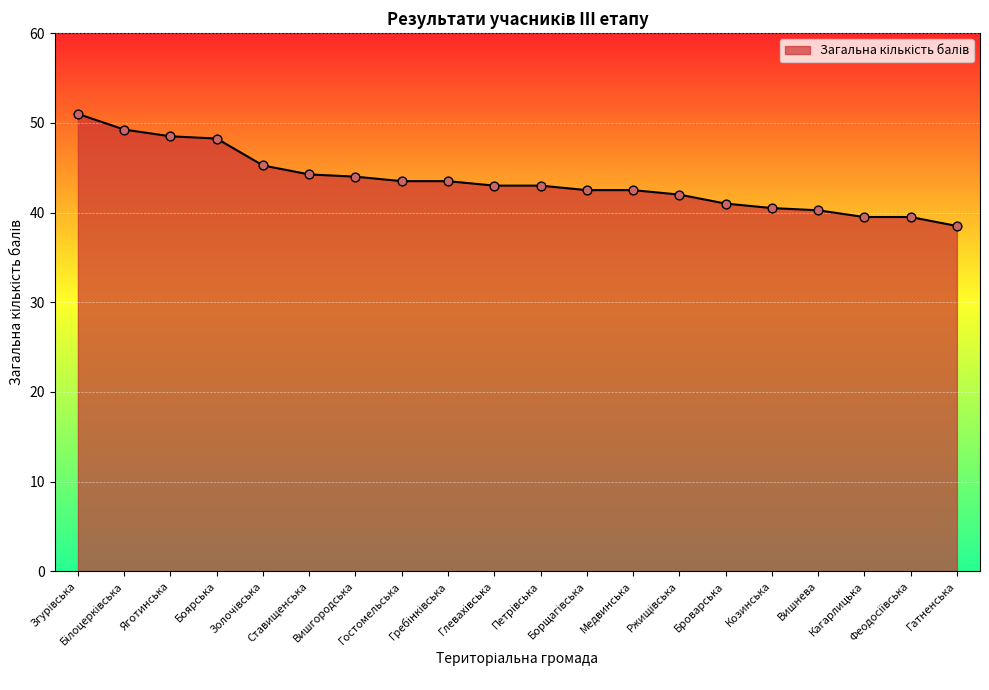

Approximately how many times larger is the value at Ставищенська compared to Вишнева?

1.1